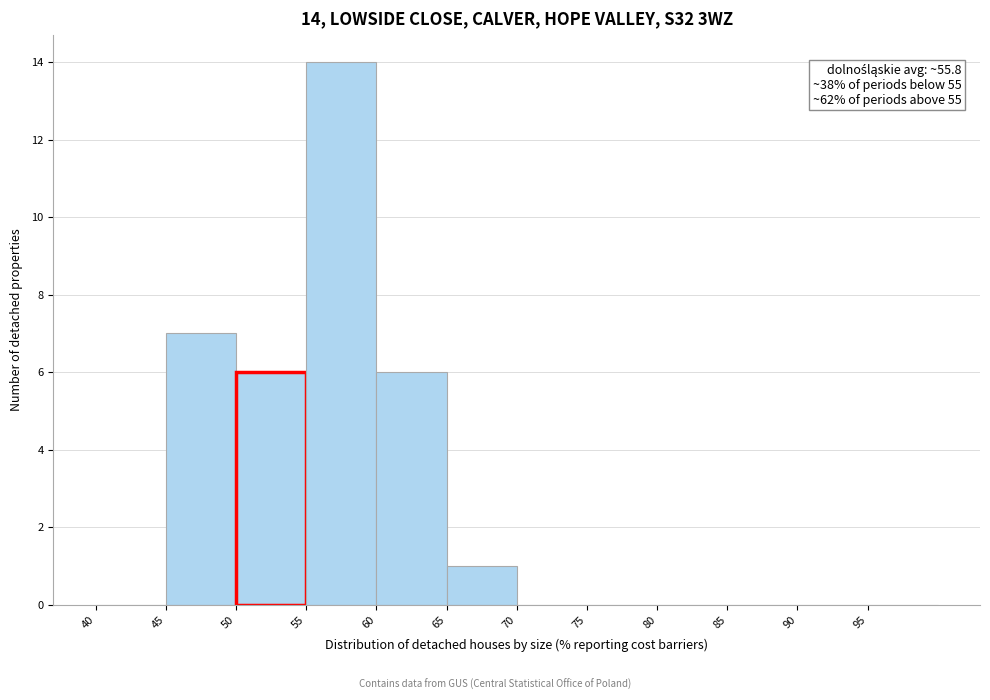

Over which range of the x-axis is the bar tallest?

55 to 60